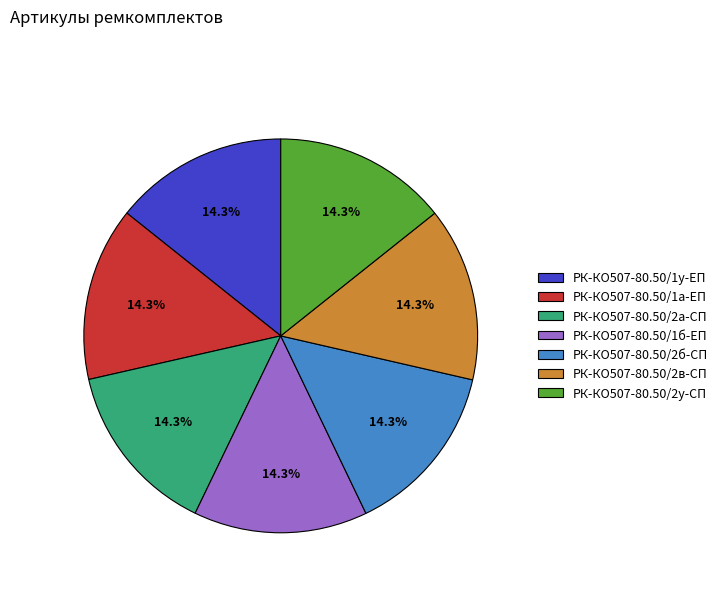

What is the ratio of the value at РК-КО507-80.50/1б-ЕП to the value at РК-КО507-80.50/2в-СП?

1.0